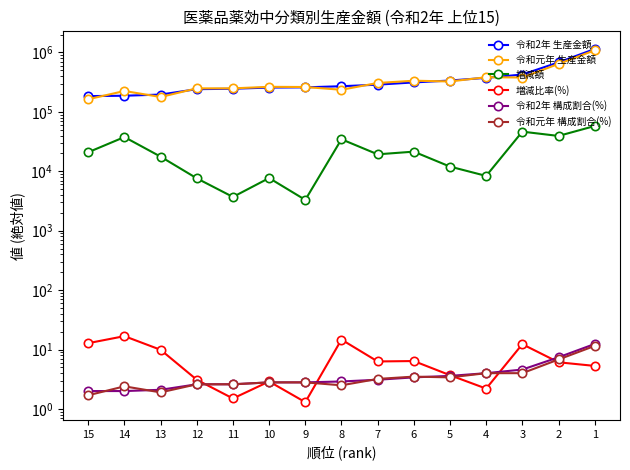

How many interior local valleys does the 増減額 series have?

5